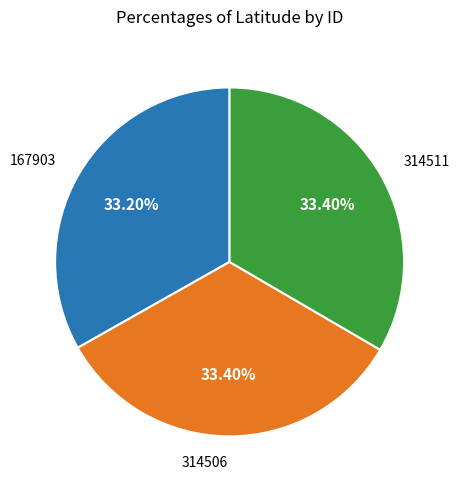

Approximately how many times larger is the value at 314511 compared to 167903?

1.0